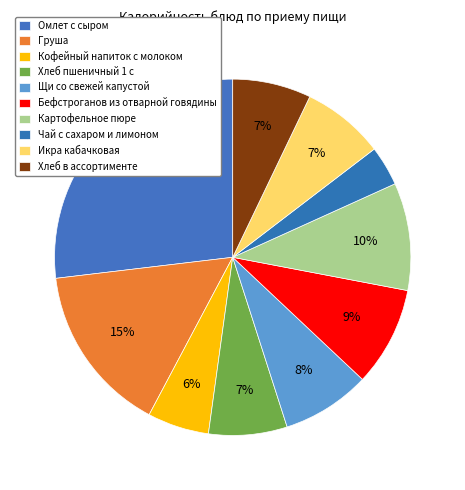

The Картофельное пюре slice represents 2% of the pie. True or false?

False